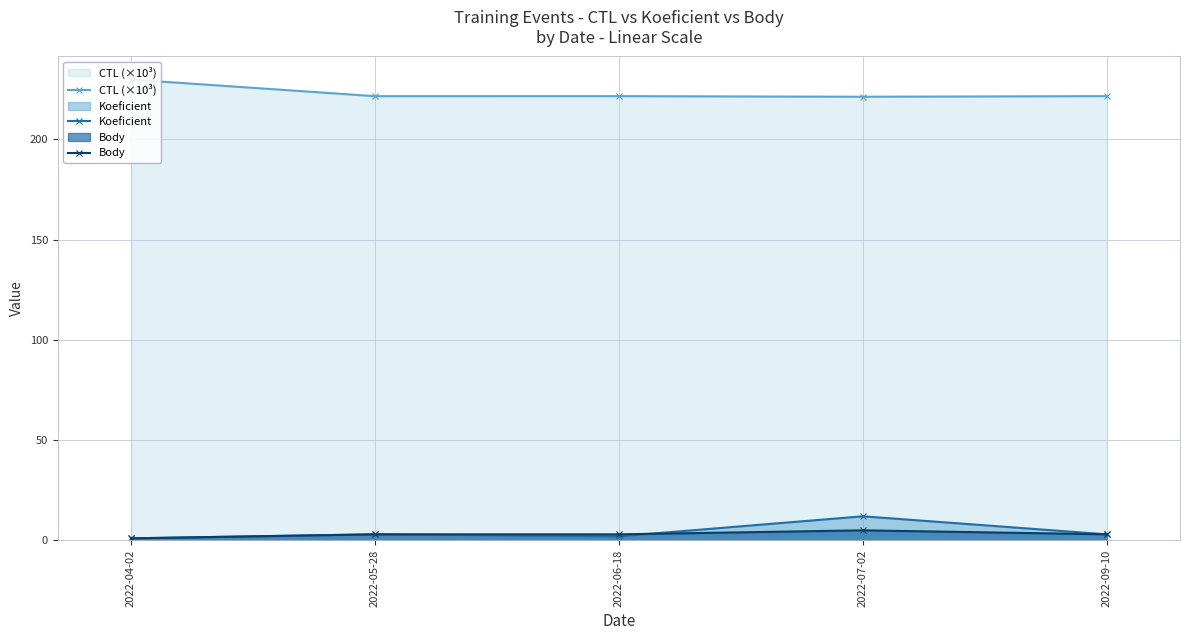

What is the total value across all series at 2022-06-18?

226.6